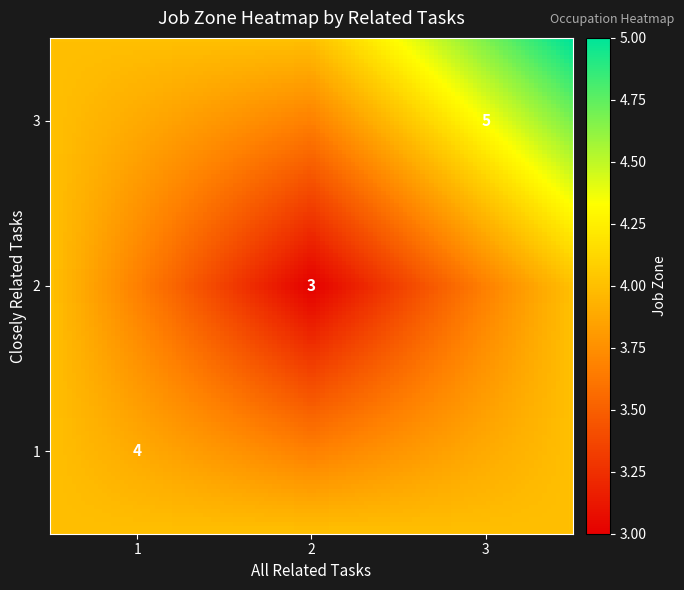

True or false: job_zone has a value of 5 at closely_related.

True